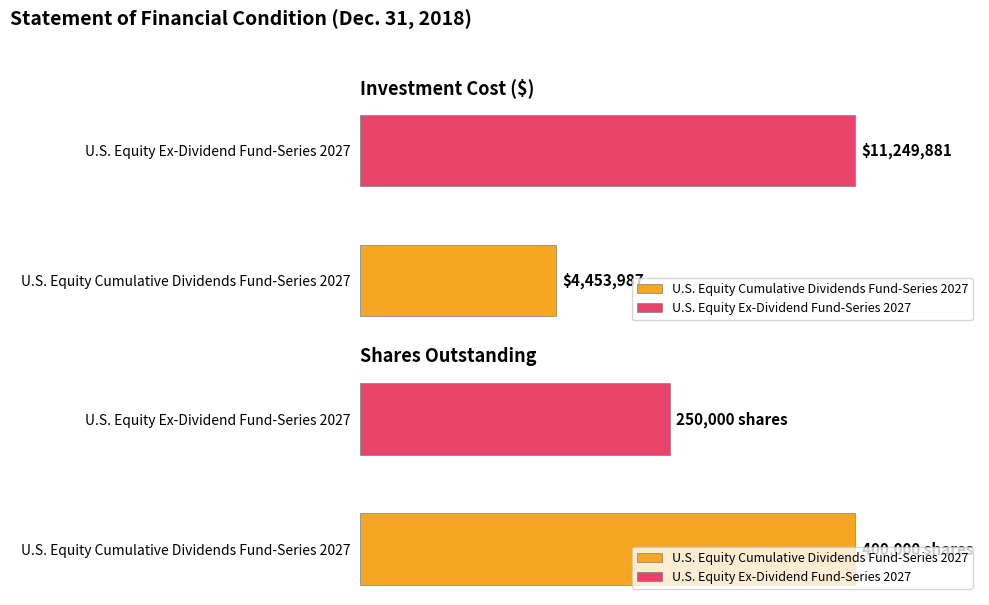

How many data points does each series have?

2